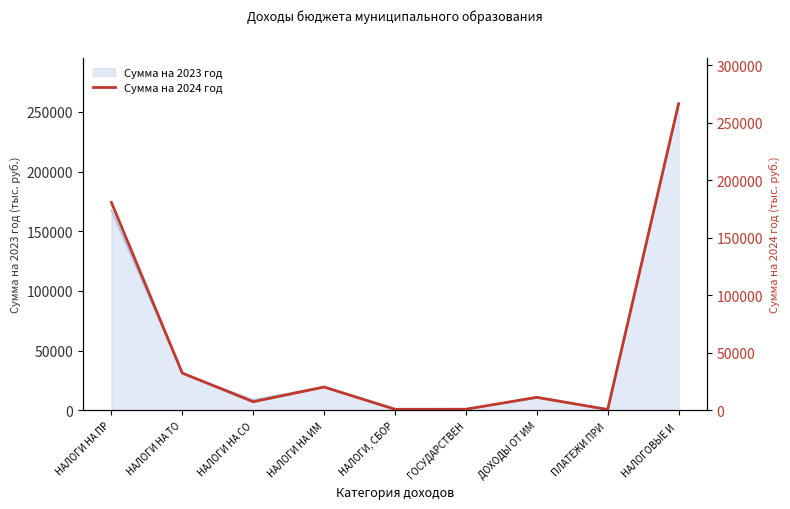

Which has a higher value, ПЛАТЕЖИ ПРИ  or НАЛОГИ, СБОР?

НАЛОГИ, СБОР